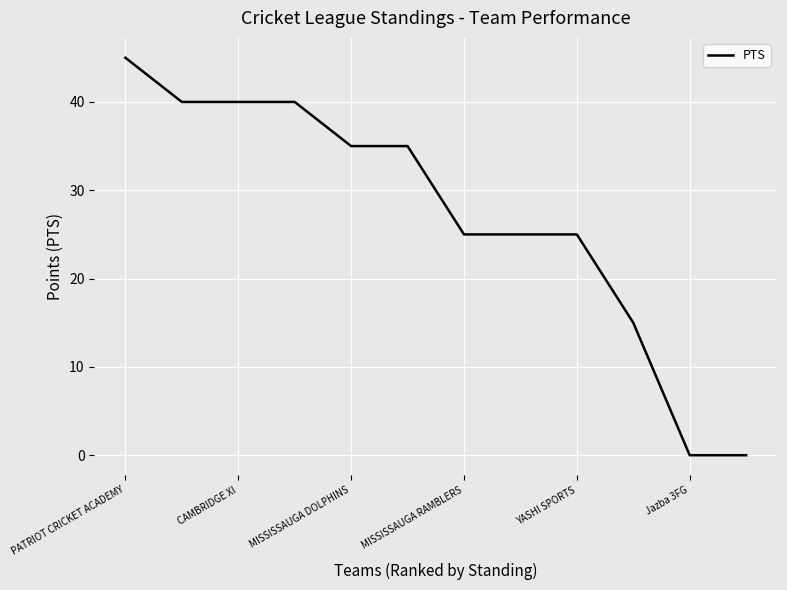

What is the greatest value displayed?

45